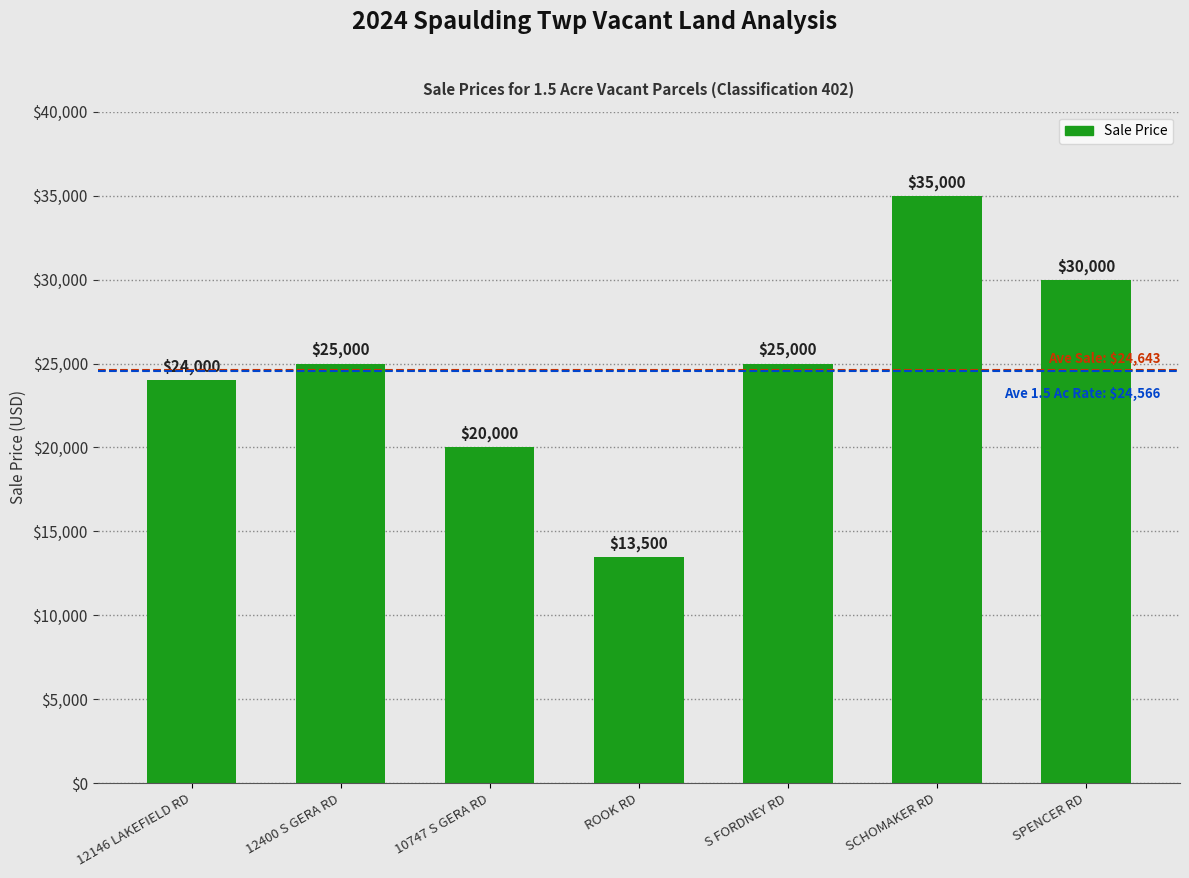

What is the greatest value displayed?

35000